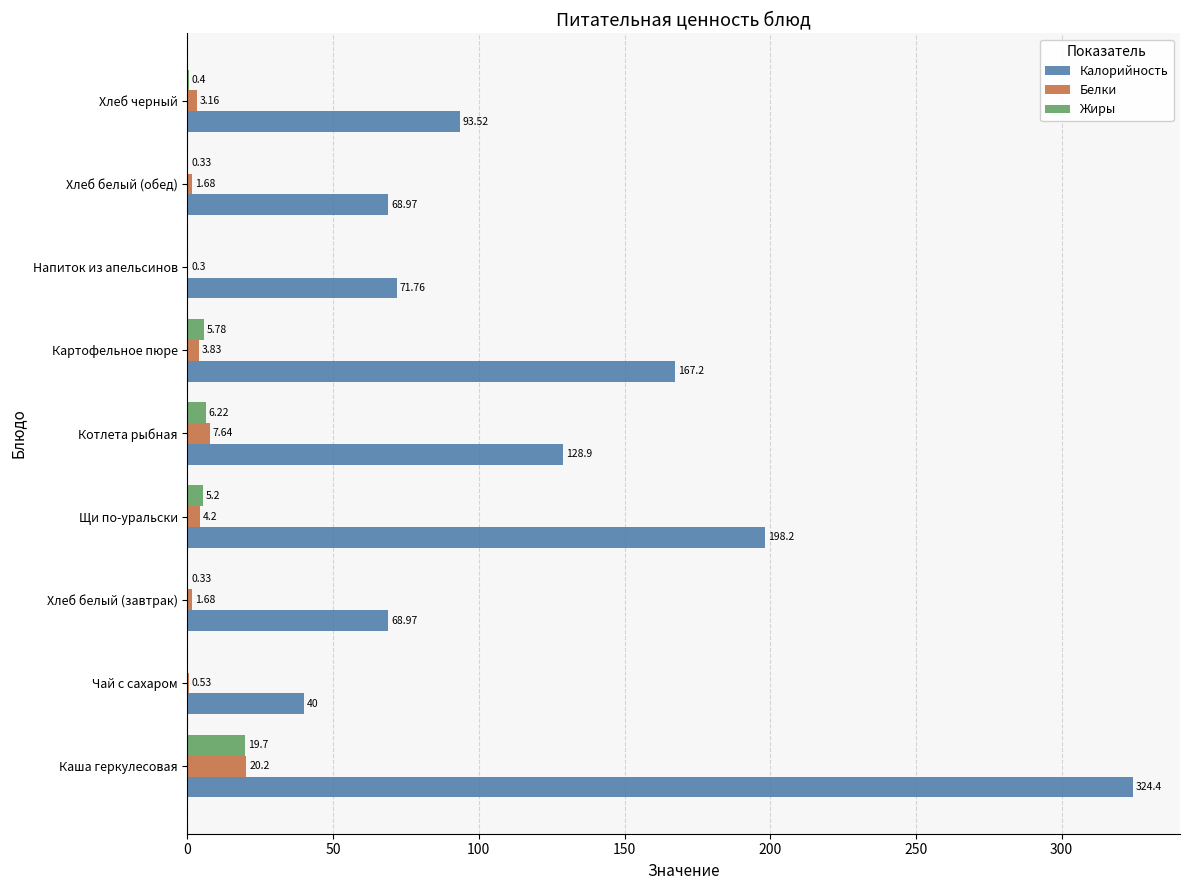

What are all the series names shown in the legend?

Калорийность, Белки, Жиры